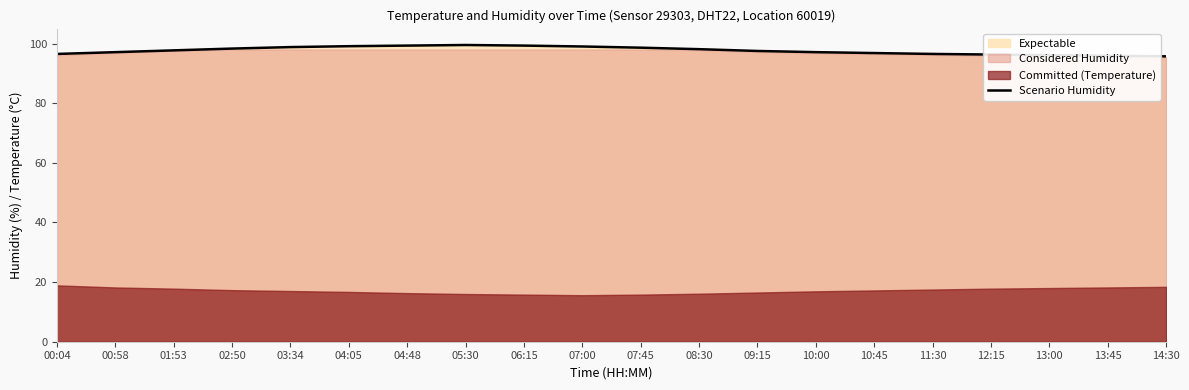

The chart shows a value of 95.7 at 14:30. True or false?

True